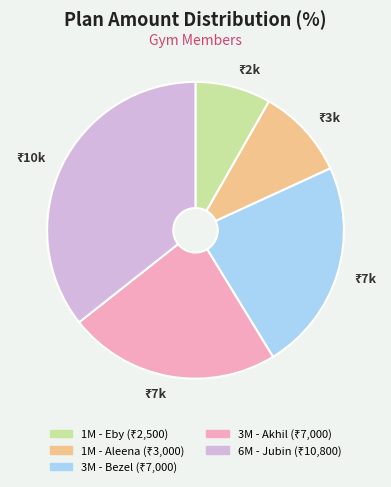

Is there a majority slice in this chart?

No